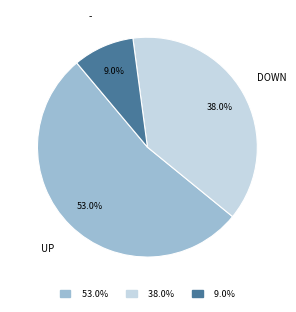

Is there any slice that represents more than half of the pie?

Yes